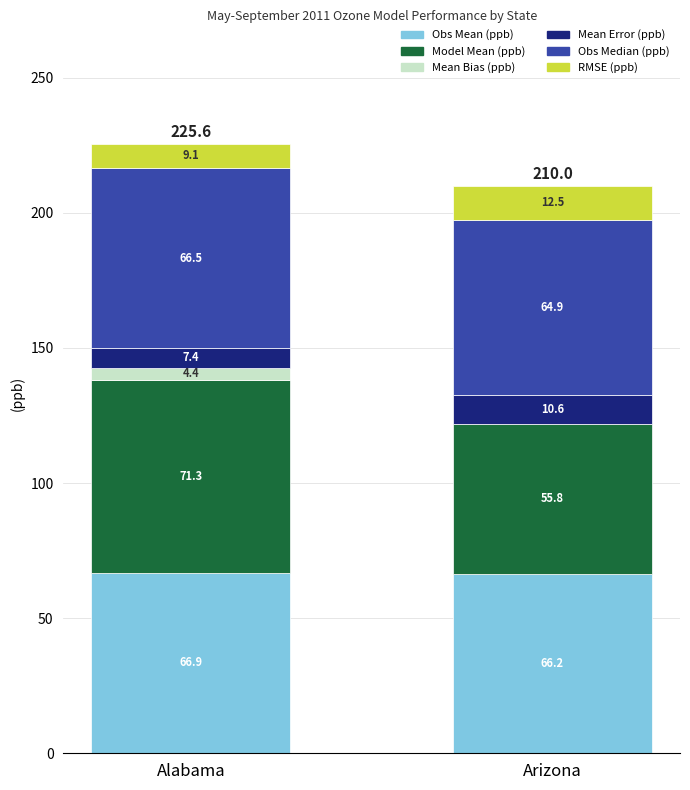

What is the total value across all series at Alabama?

225.6